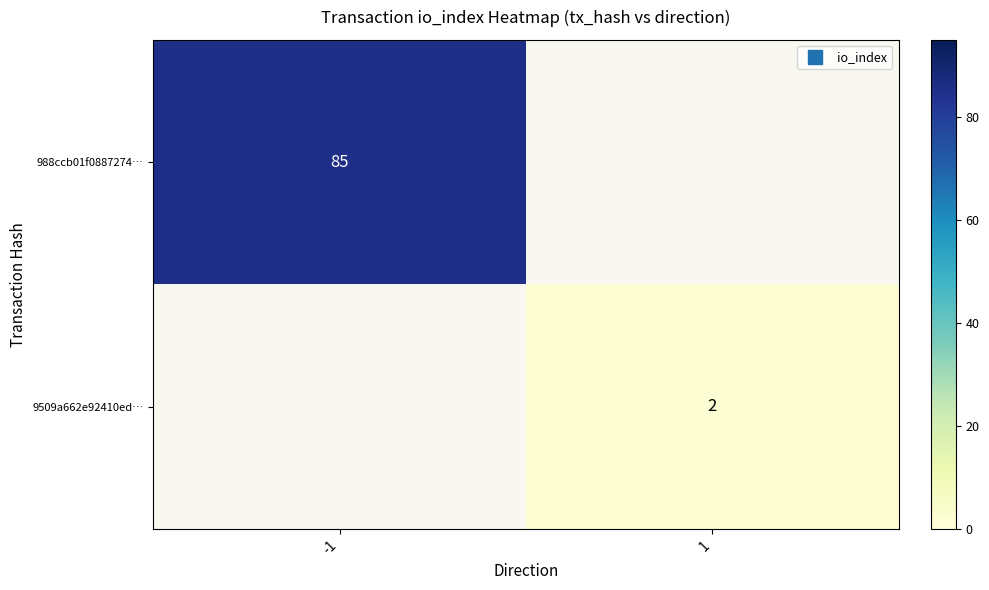

Is it true that 9509a662e92410ed… equals 1.2 at 1?

False